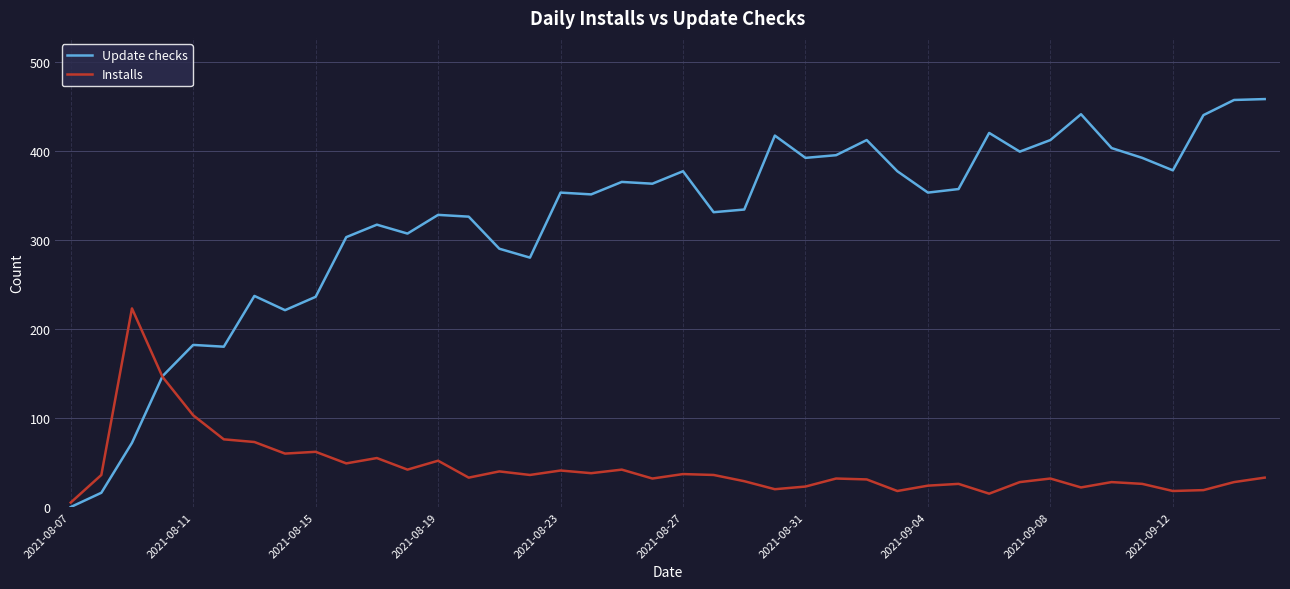

List the series in order of their overall mean, highest first.

Update checks, Installs